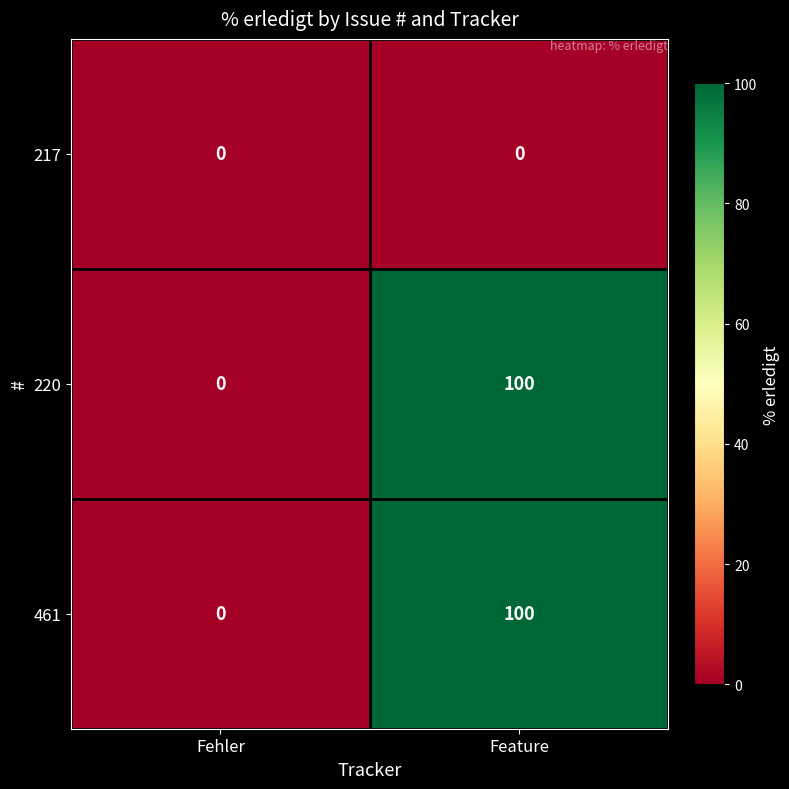

What is the average value of the 220 series?

50